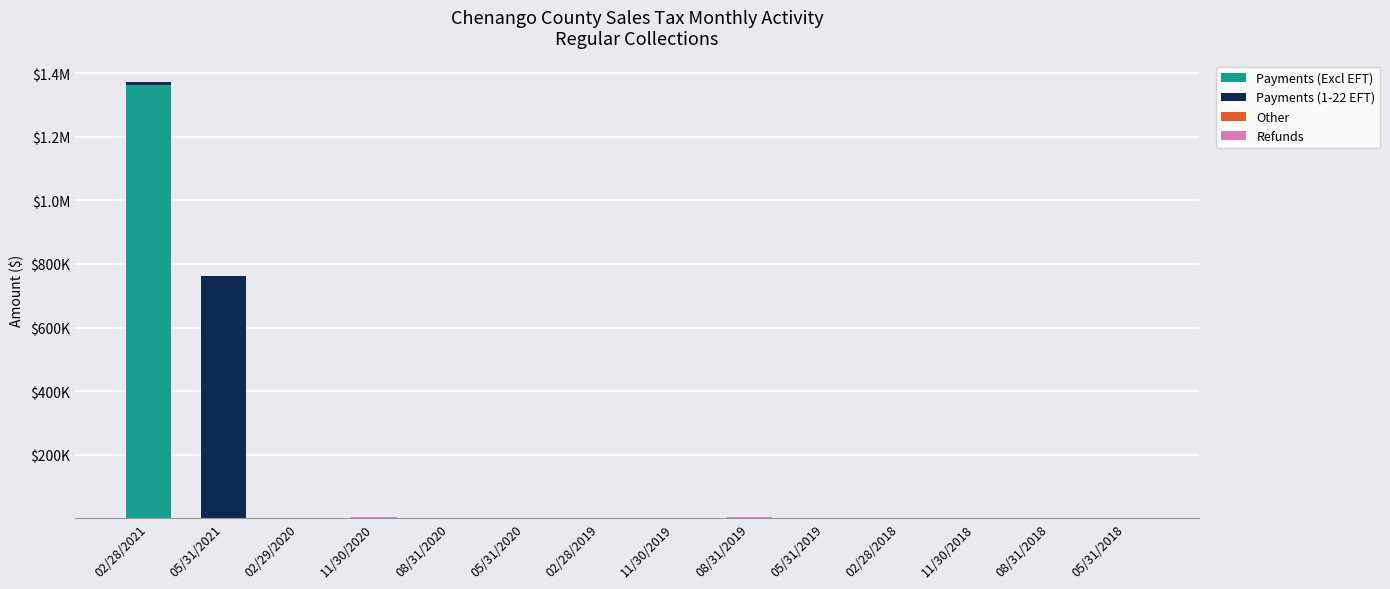

What is the sum of the Payments (1-22 EFT) values at 02/28/2021 and 05/31/2020?

7741.9